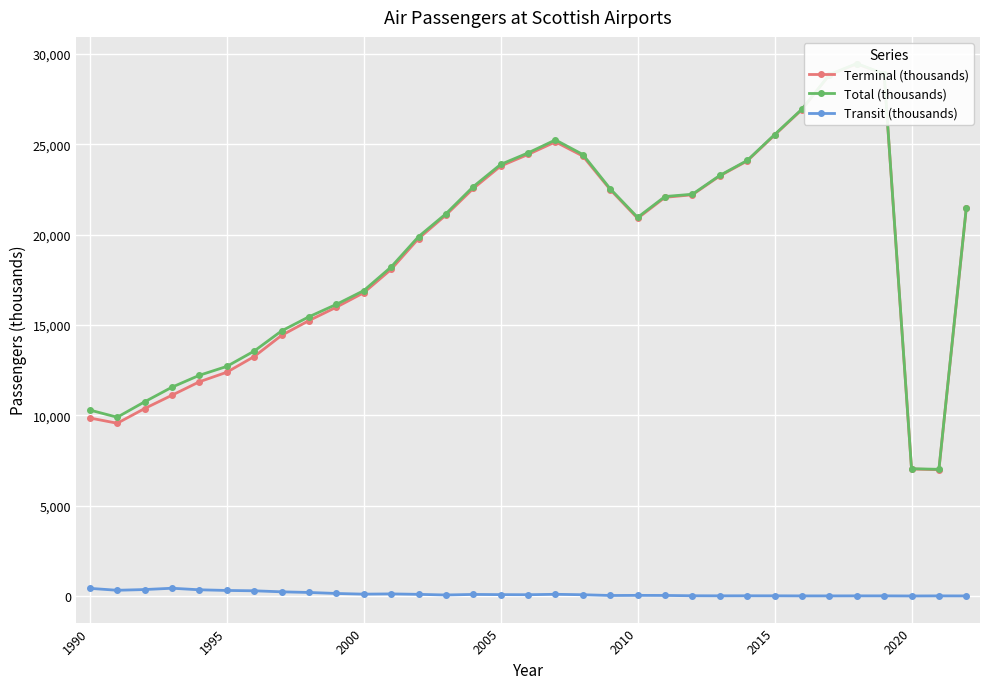

True or false: Transit (thousands) has more than 0 points higher than both neighbors.

True